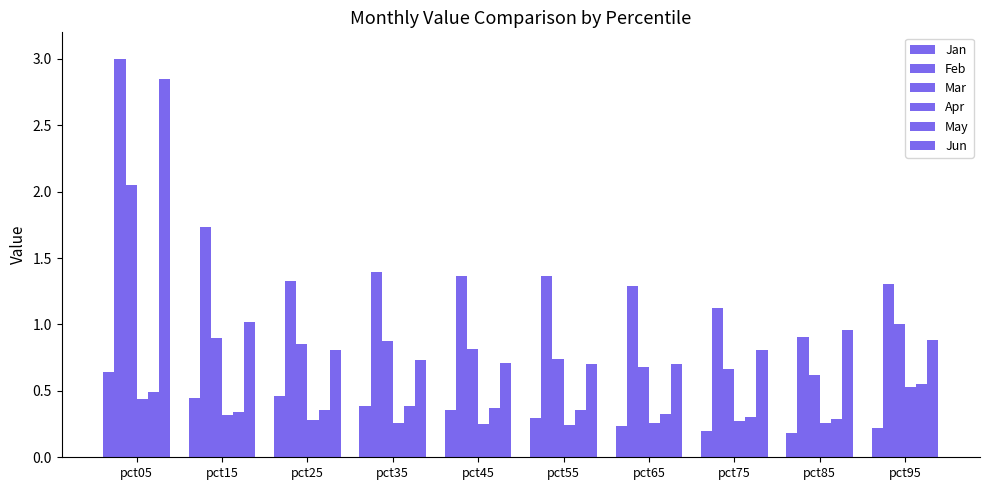

How many groups of bars are there?

10